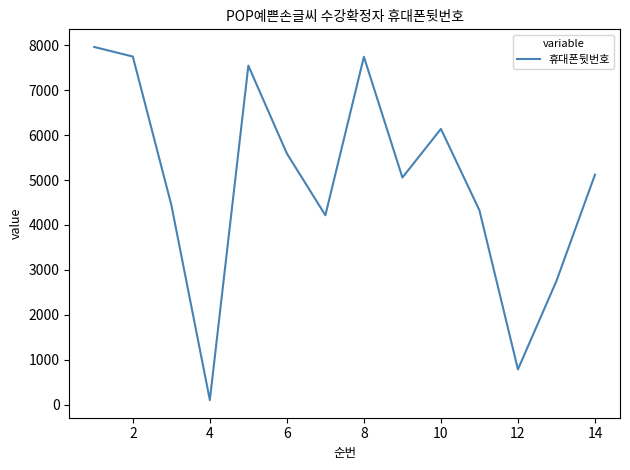

What is the maximum value shown in the chart?

7963